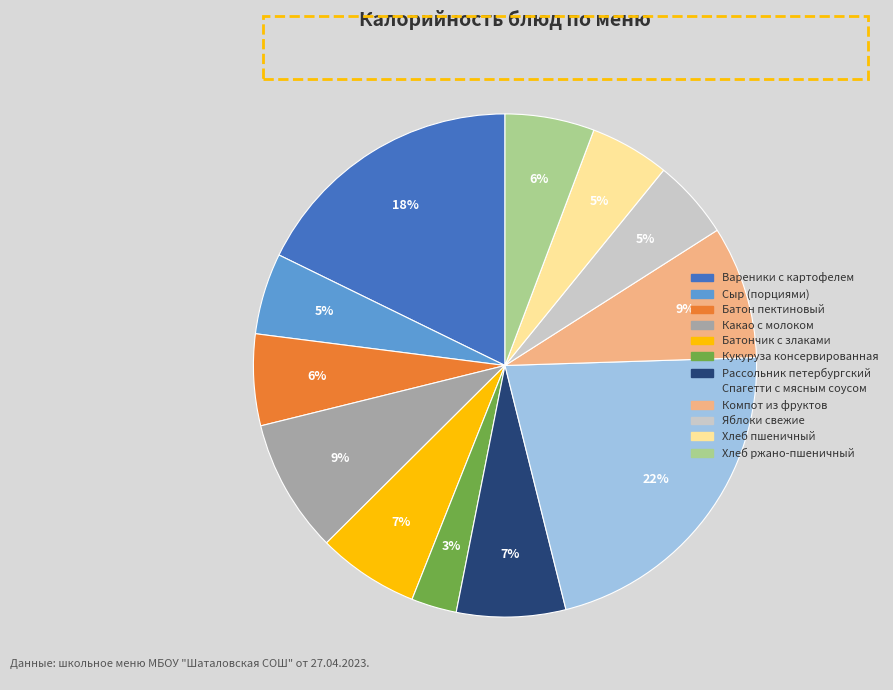

Count the number of slices in the pie.

12